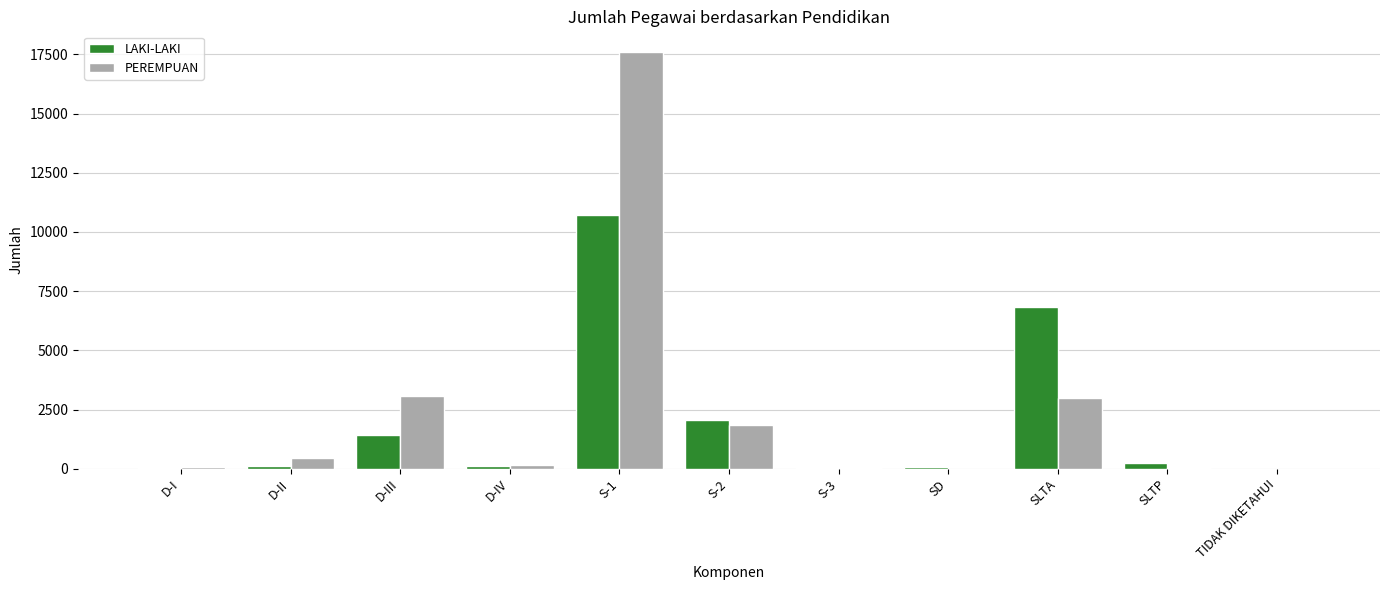

Are the bars grouped side by side (vs. stacked)?

Yes